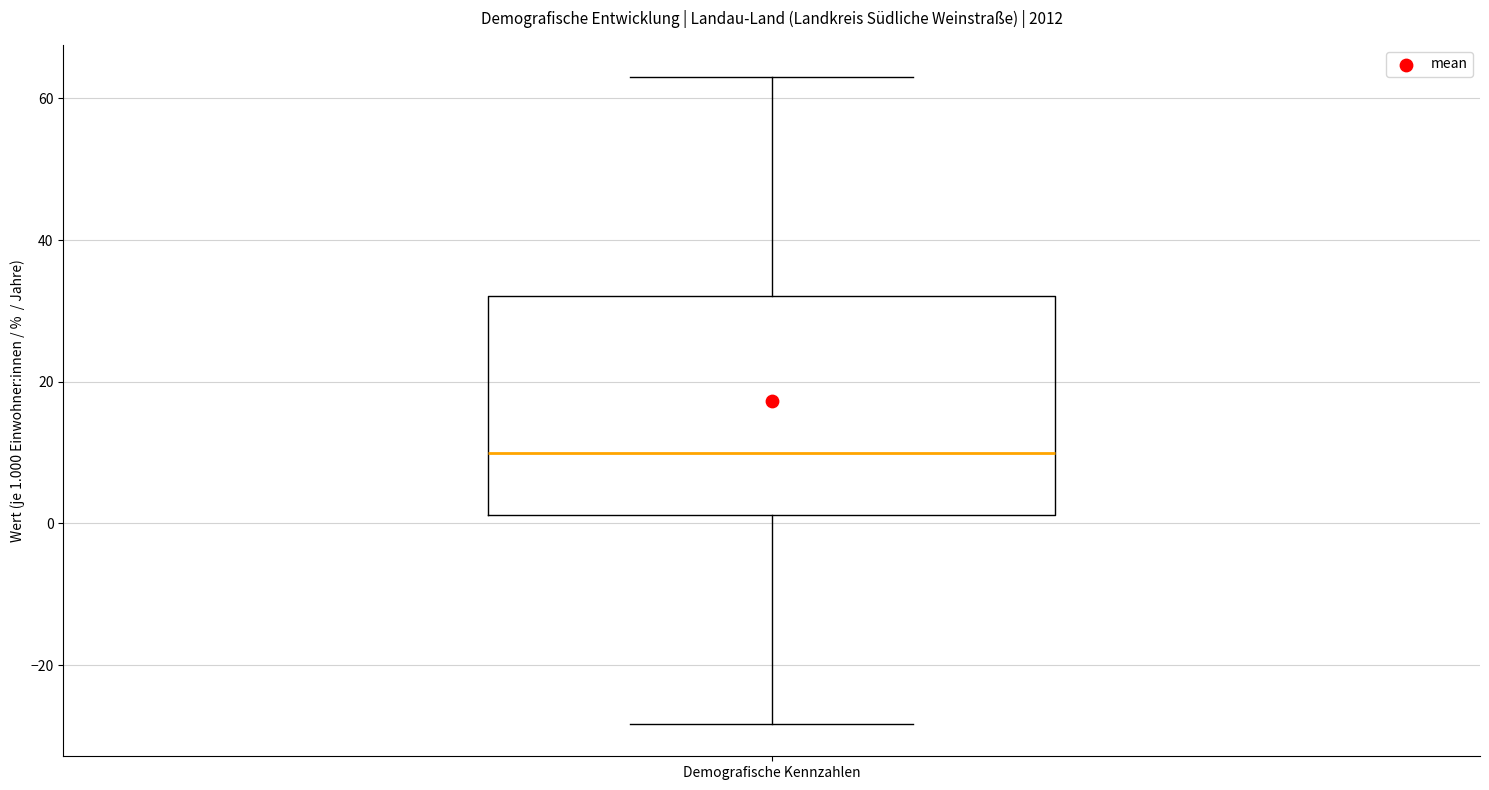

Read this box plot against the y-axis: the position of the median line, the range covered by the box, and the ends of both whiskers. The values are not printed on the chart, so give them approximately, as read against the axis.

median 10, box 2 to 32, whiskers -28 to 64